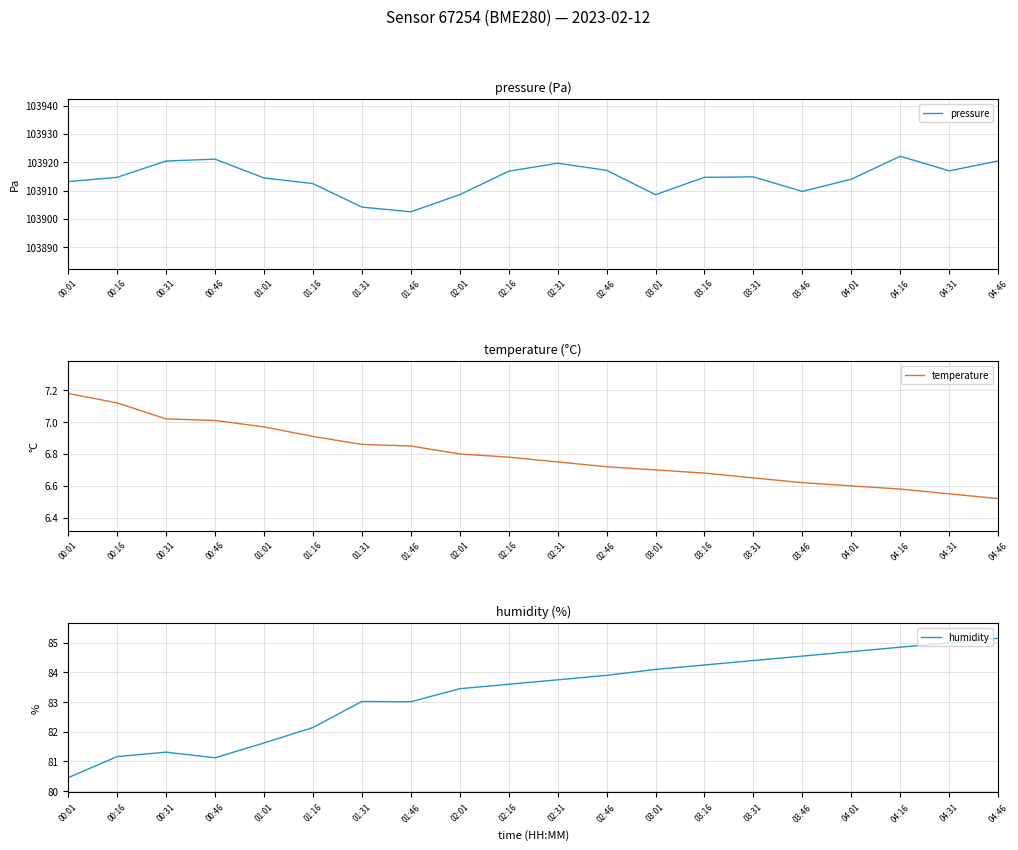

Reading left to right, extract all data points from this chart.

pressure: 103913.2	103914.7	103920.4	103921.1	103914.5	103912.5	103904.2	103902.5	103908.6	103916.8	103919.7	103917.2	103908.6	103914.7	103914.8	103909.7	103914.0	103922.1	103917.0	103920.4
temperature: 7.2	7.1	7.0	7.0	7.0	6.9	6.9	6.8	6.8	6.8	6.8	6.7	6.7	6.7	6.7	6.6	6.6	6.6	6.5	6.5
humidity: 80.5	81.2	81.3	81.1	81.6	82.1	83.0	83.0	83.5	83.6	83.8	83.9	84.1	84.2	84.4	84.5	84.7	84.8	85.0	85.2